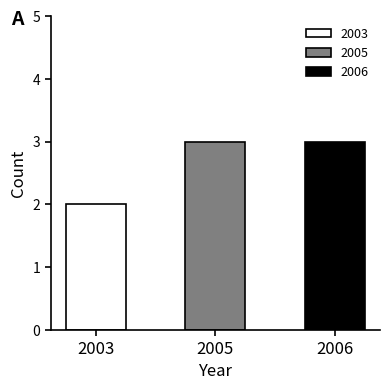

What is the difference between the values at 2003 and 2005?

1